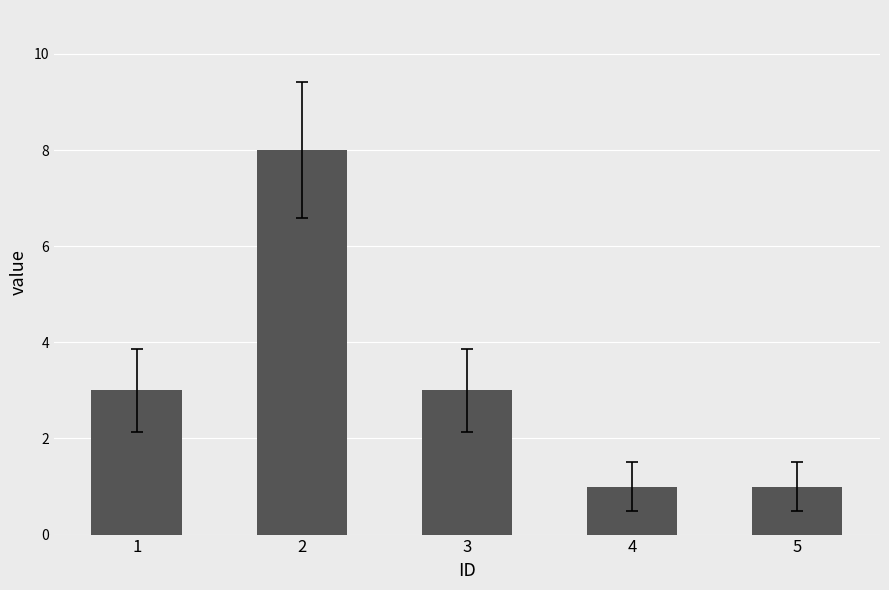

True or false: the data shows 1 at 5.

True